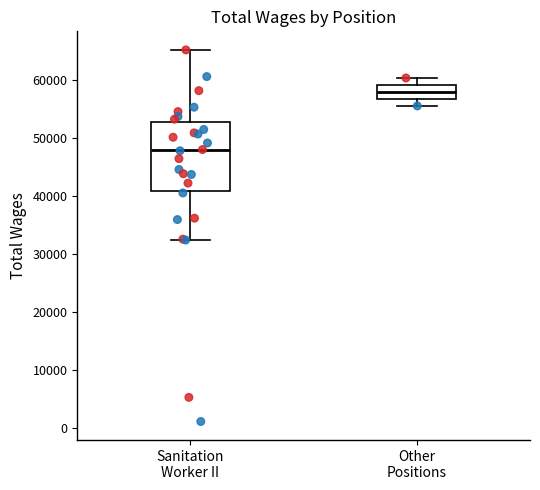

Which box has the lowest median line?

Sanitation Worker II